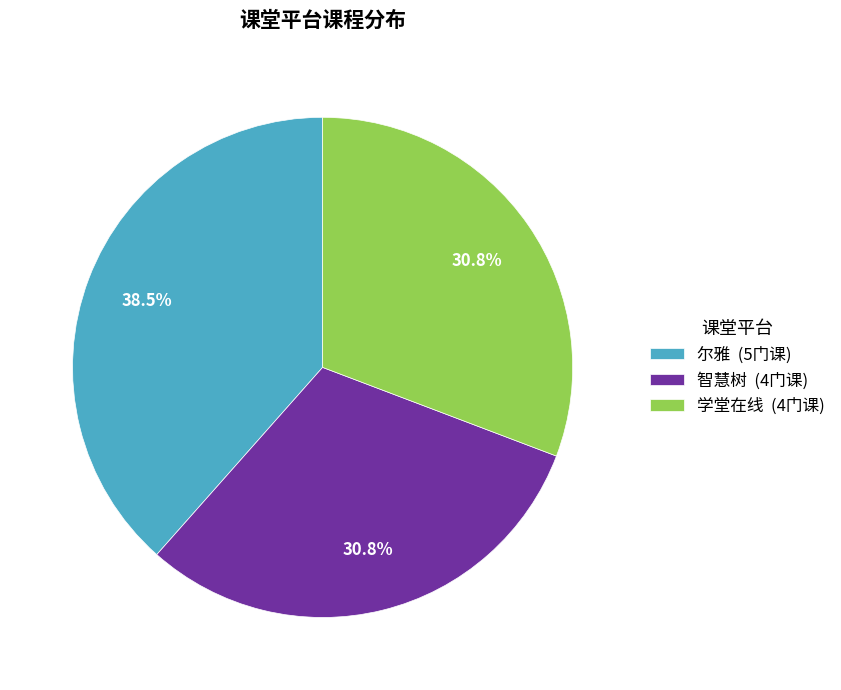

What portion of the pie excludes 学堂在线?

69.2%